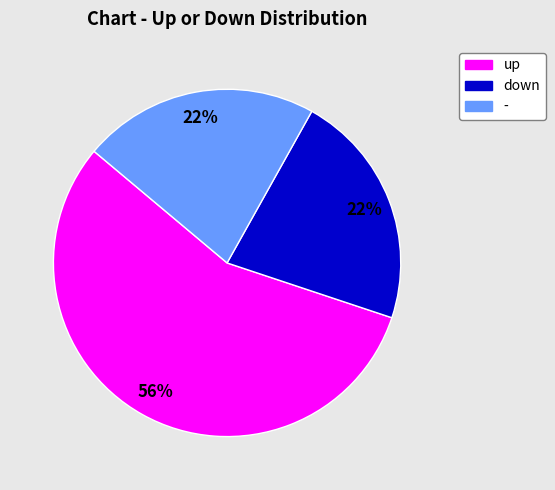

What is the ratio of the value at up to the value at down?

2.5